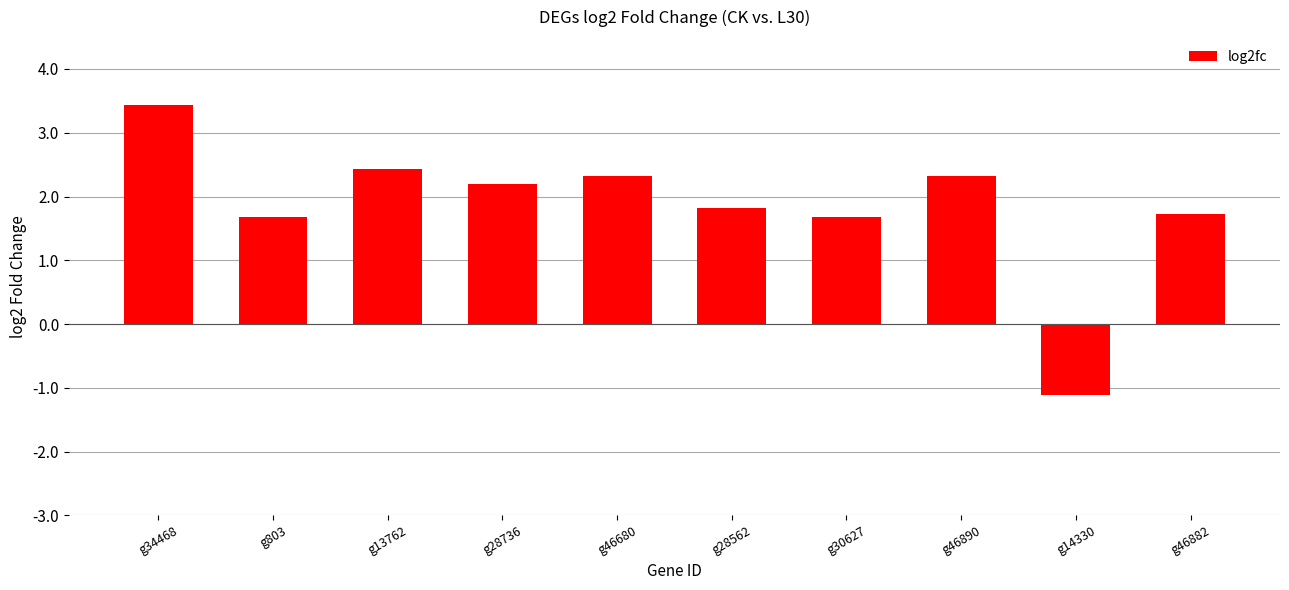

What is the maximum value shown in the chart?

3.4